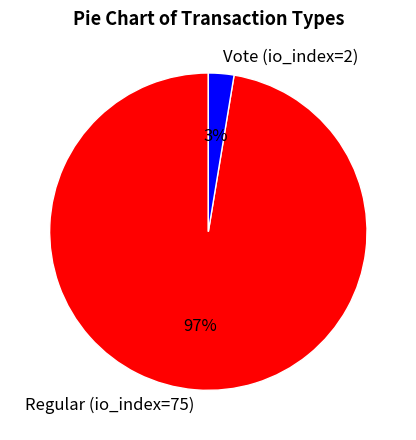

To the nearest percent, what is the average slice percentage?

50%